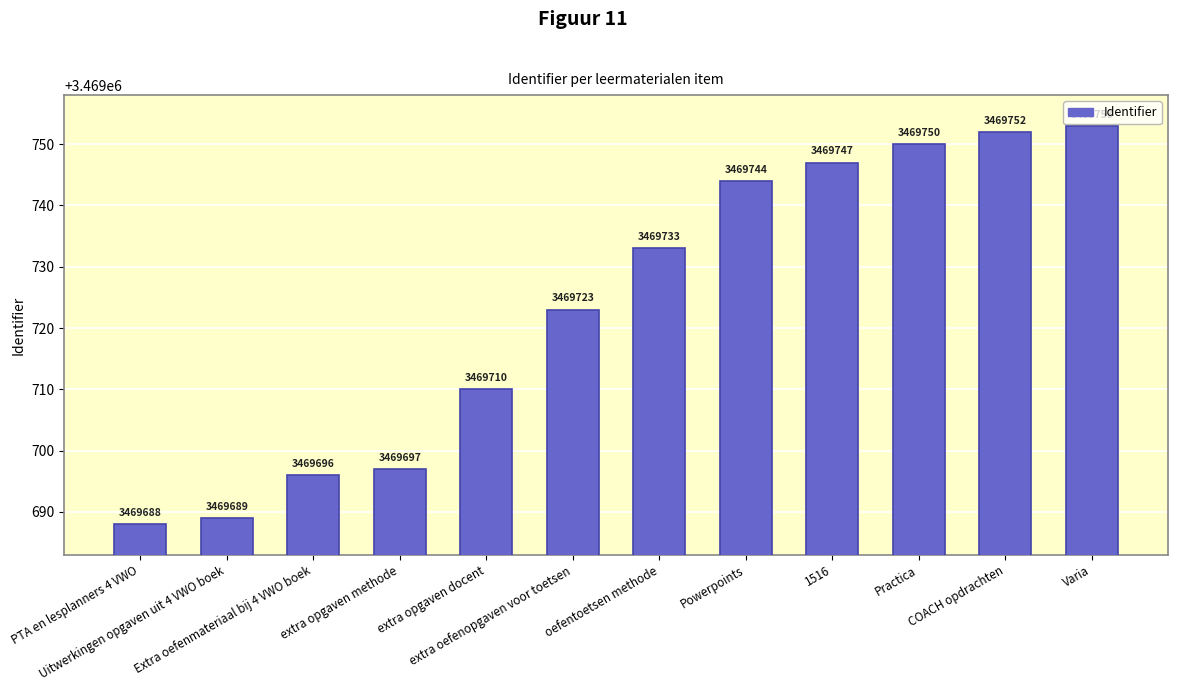

The chart shows a value of 3469688 at PTA en lesplanners 4 VWO. True or false?

True